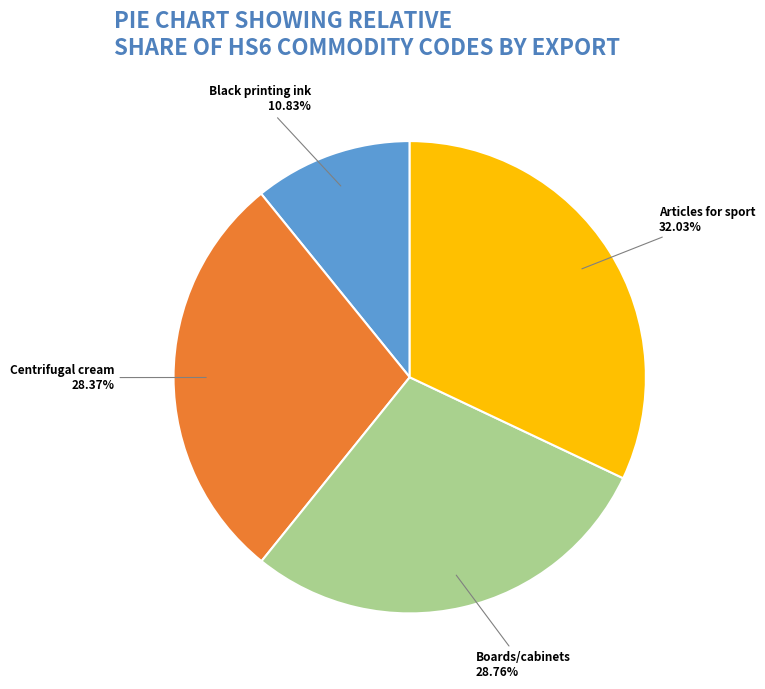

Is there a majority slice in this chart?

No